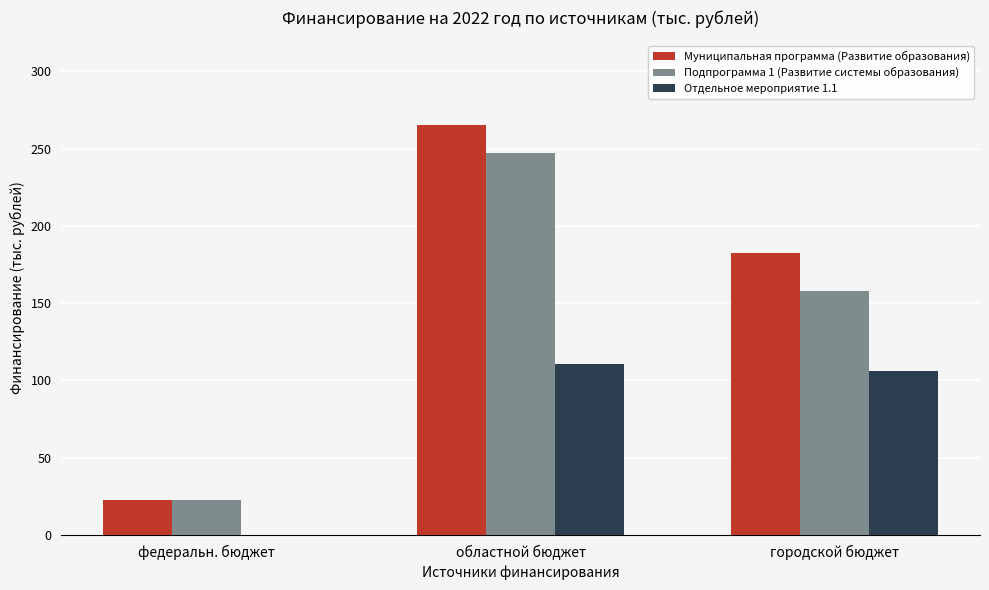

What are all the series names shown in the legend?

Муниципальная программа (Развитие образования), Подпрограмма 1 (Развитие системы образования), Отдельное мероприятие 1.1